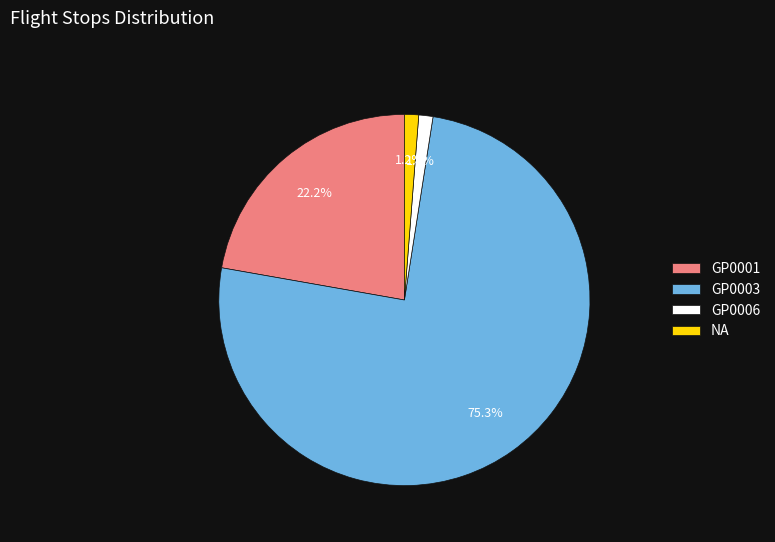

What portion of the pie excludes GP0001?

77.8%